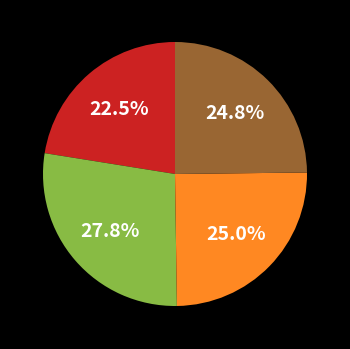

Does any single category account for the majority?

No